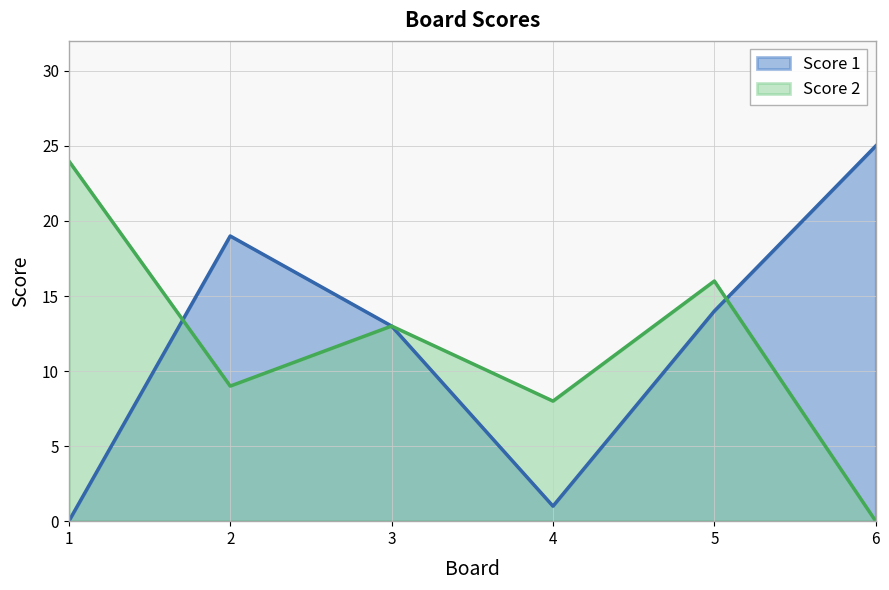

Which series has the widest spread of values?

Score 1